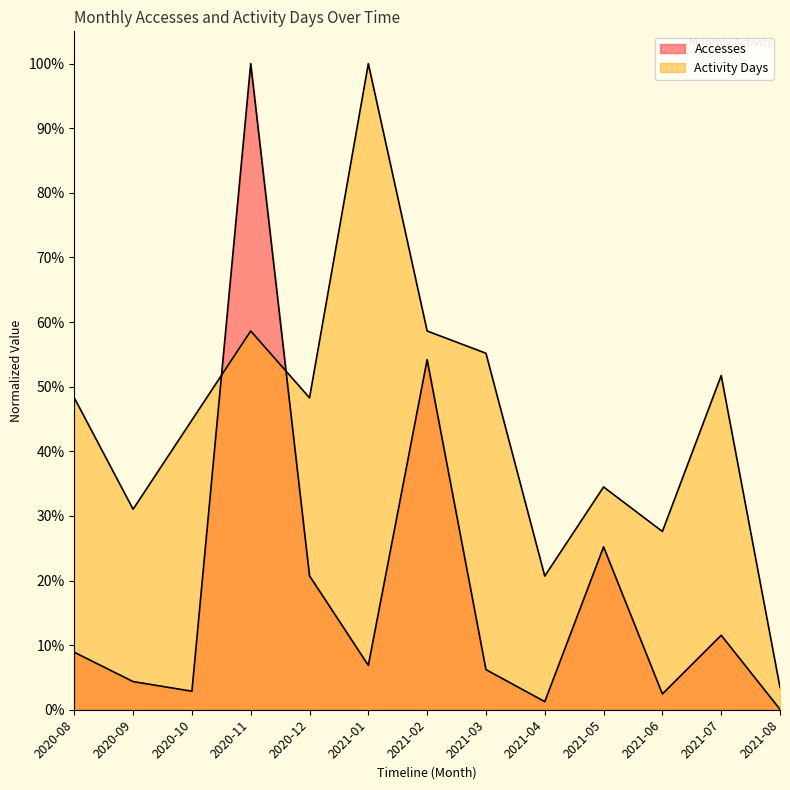

How many interior local valleys does the Accesses series have?

4